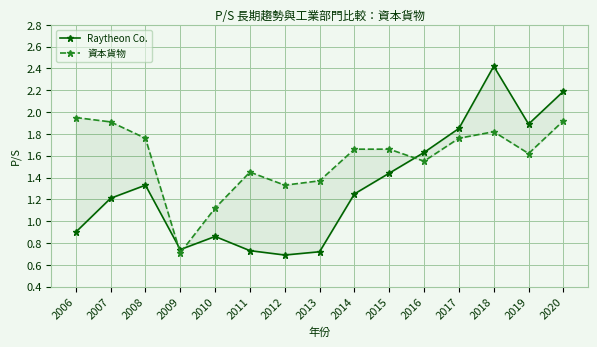

Which category has the lowest value in the Raytheon Co. series?

2012